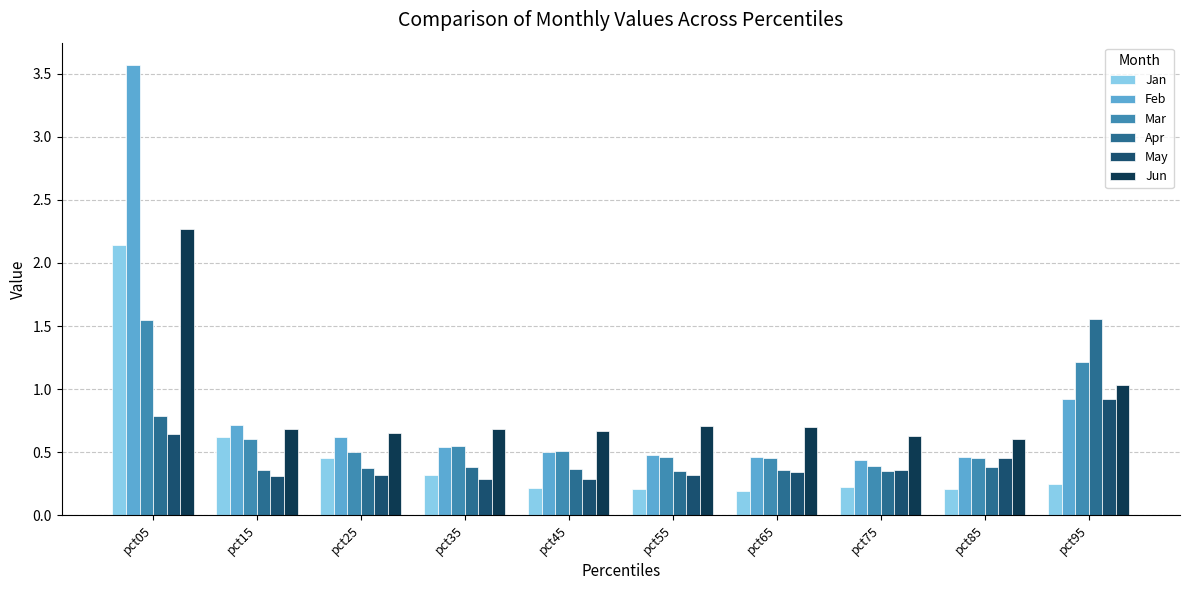

Which label corresponds to the largest value in the chart?

pct05